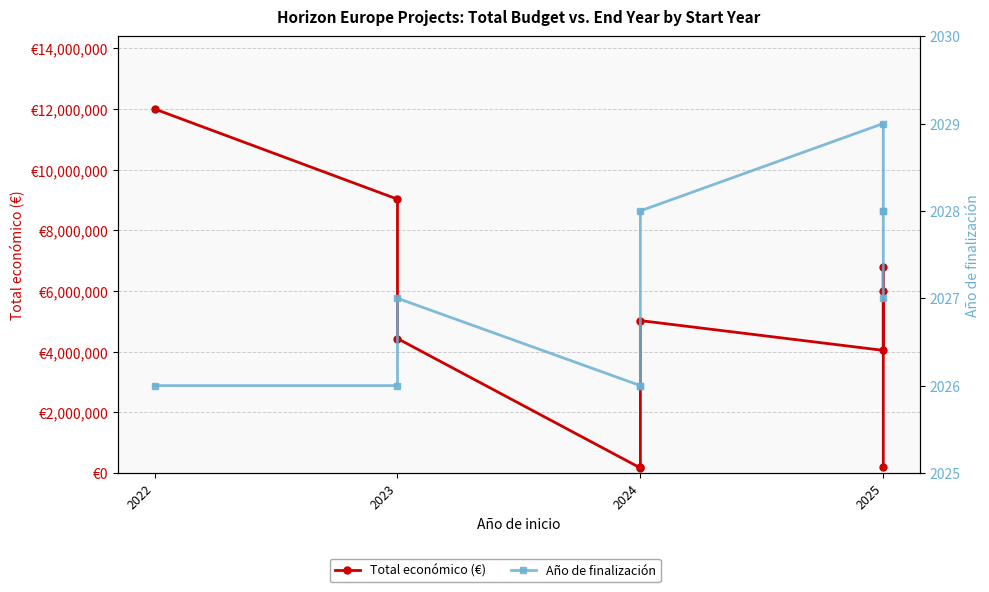

What is the average value of the Año de finalización series?

2027